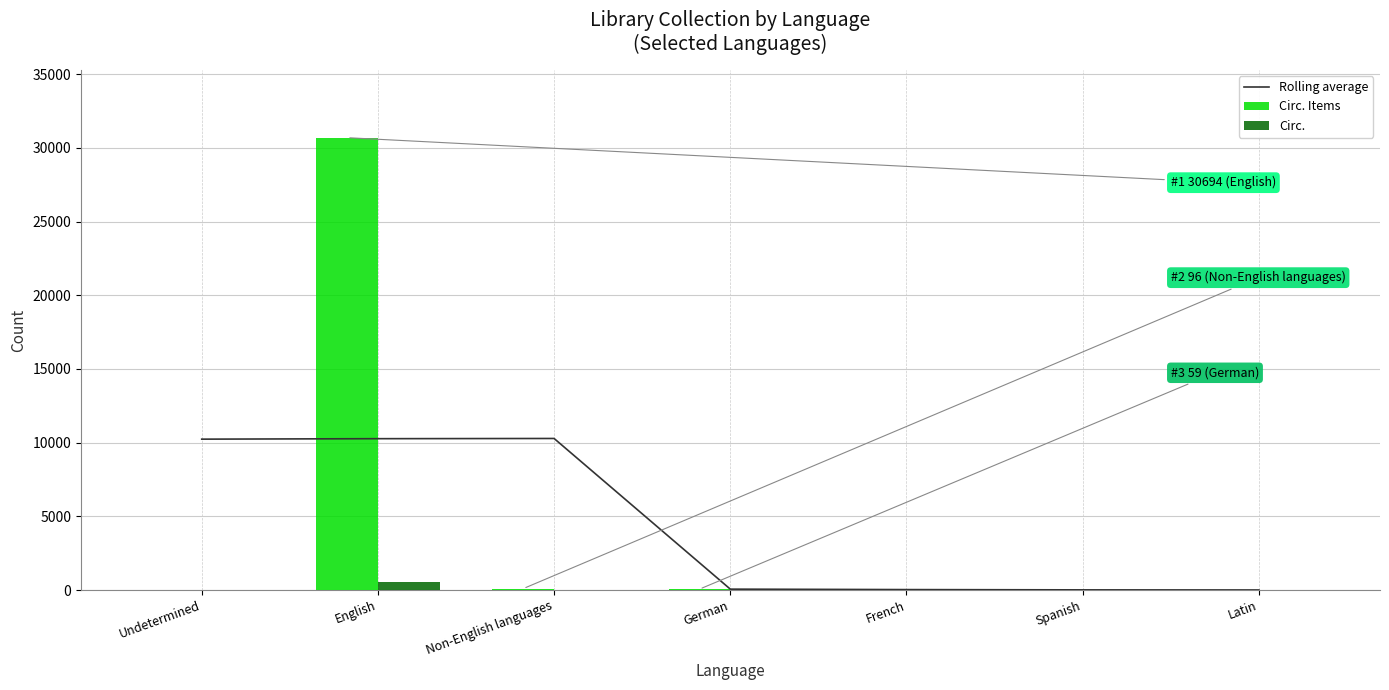

Rank the categories by Rolling average value from highest to lowest.

Non-English languages, English, Undetermined, German, French, Spanish, Latin